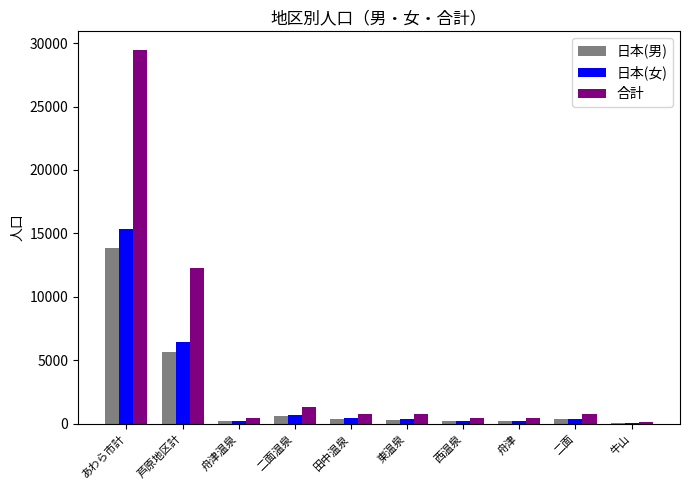

What is the maximum value for 日本(男)?

13831